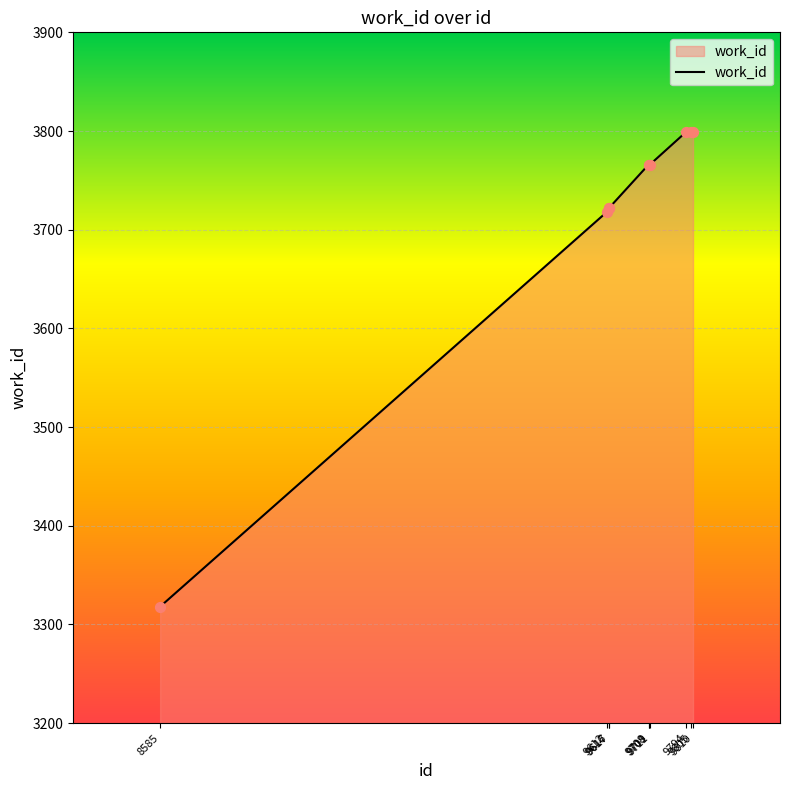

What is the change in value from 9711 to 9794?

+33